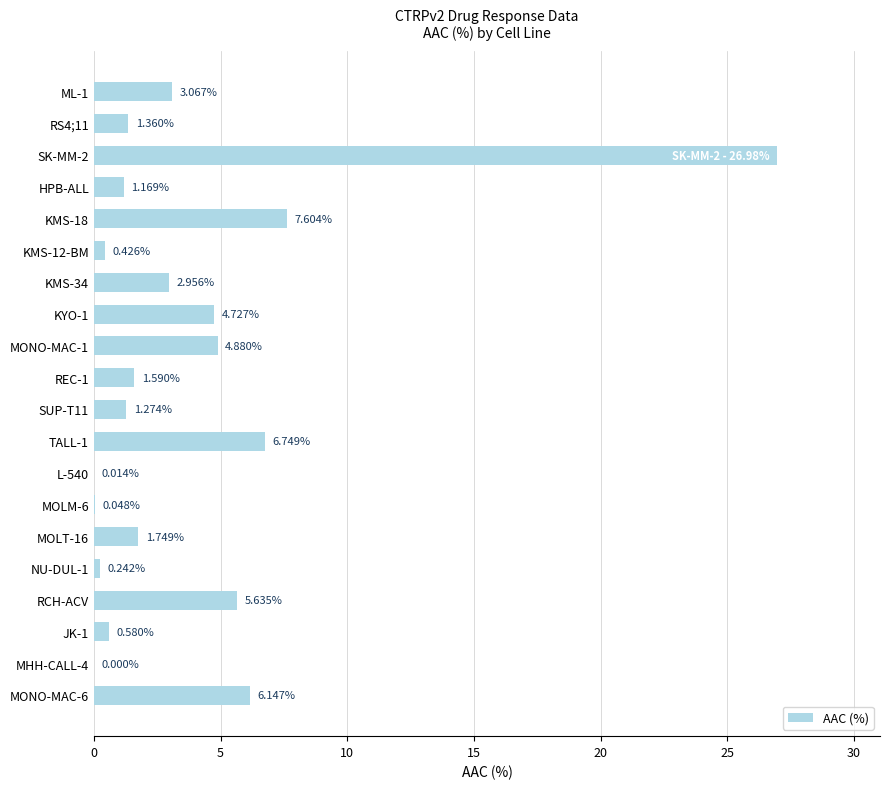

Which has a higher value, L-540 or KMS-18?

KMS-18